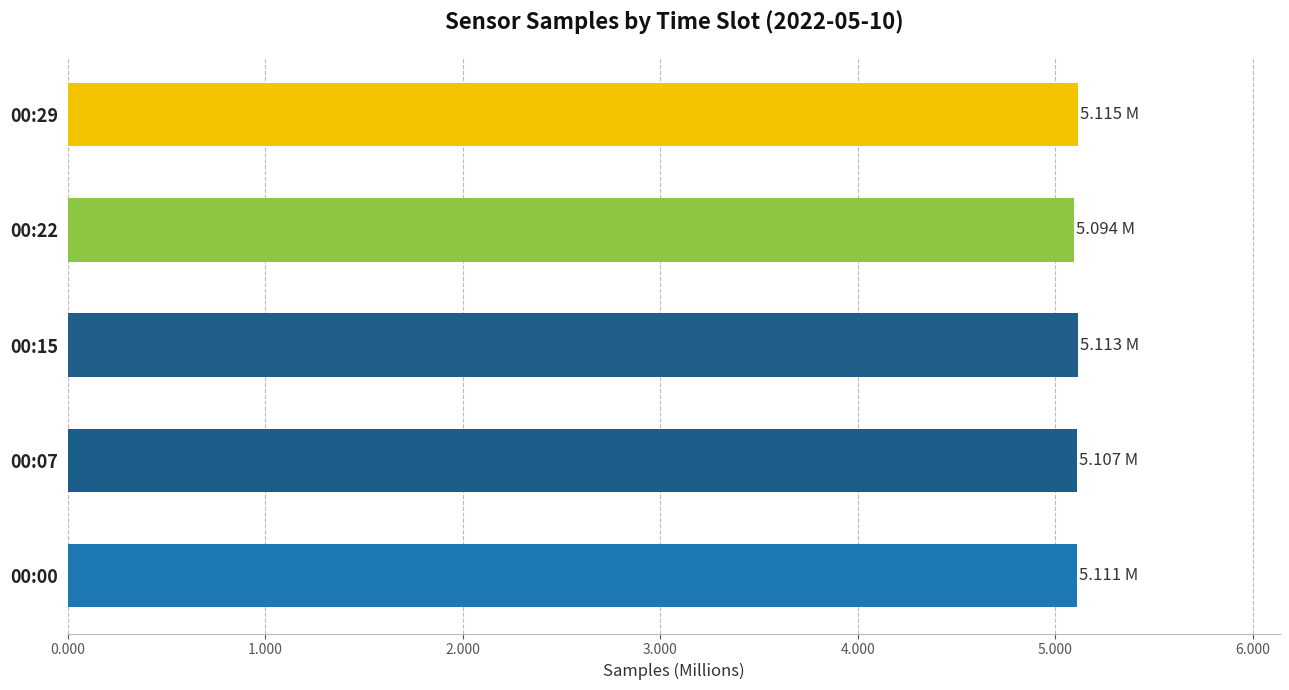

Approximately how many times larger is the value at 00:15 compared to 00:22?

1.0